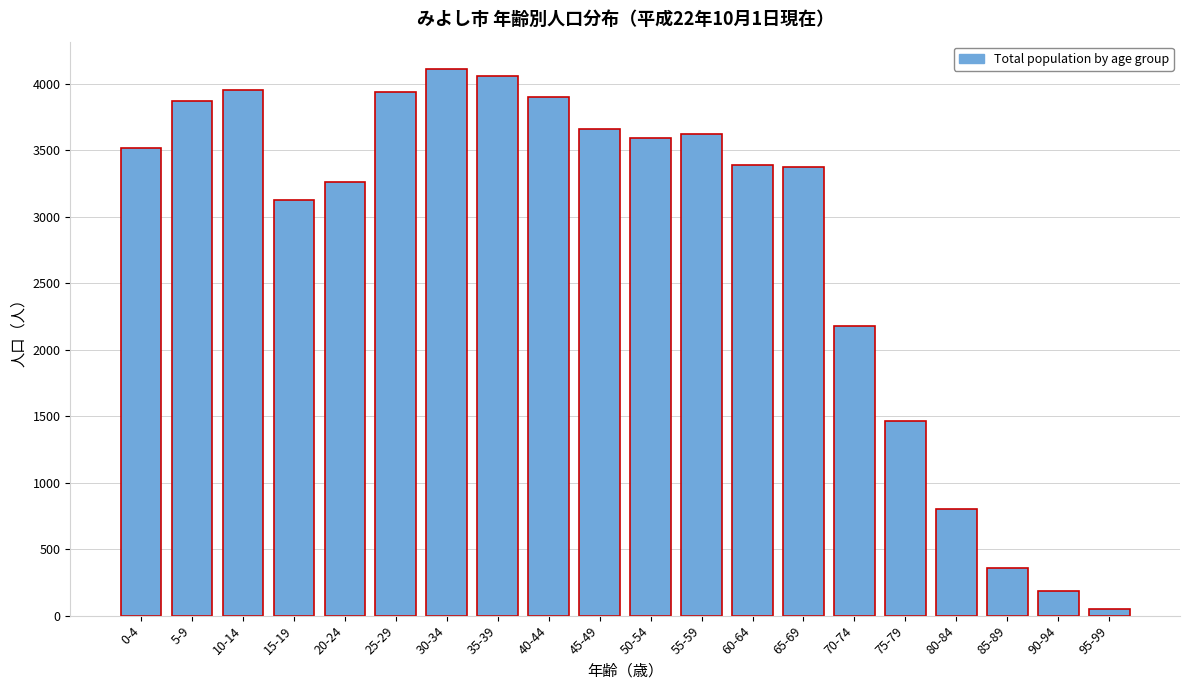

What is the greatest value displayed?

4111